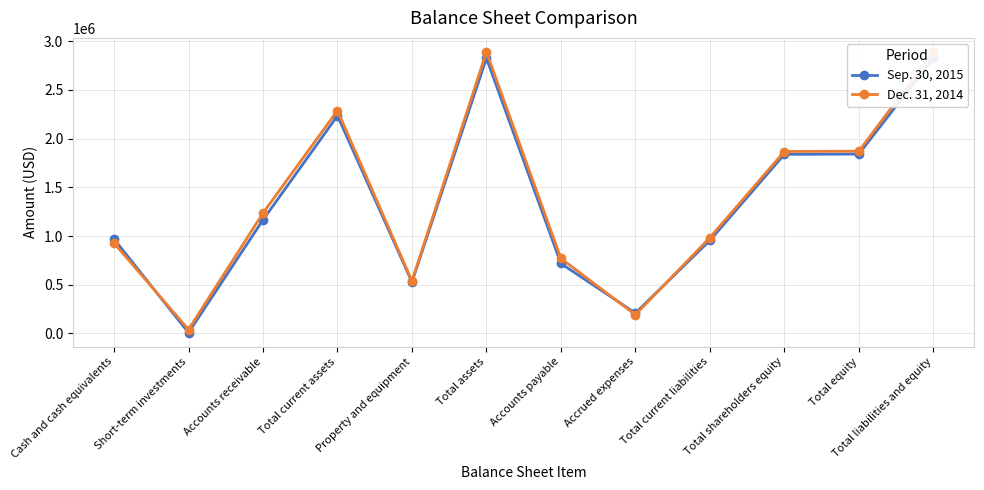

How many lines are shown in the chart?

2